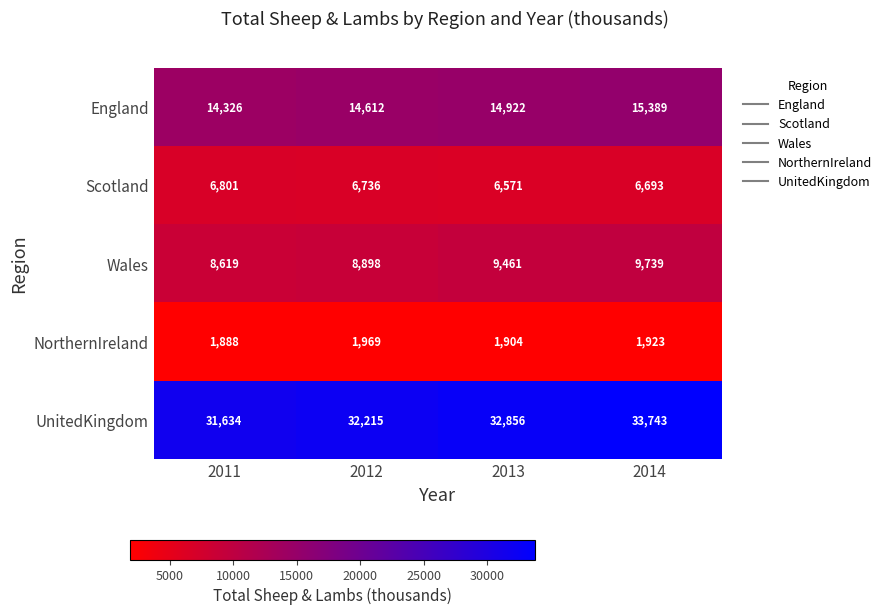

Count the UnitedKingdom values in the range 32215 to 33743.

3